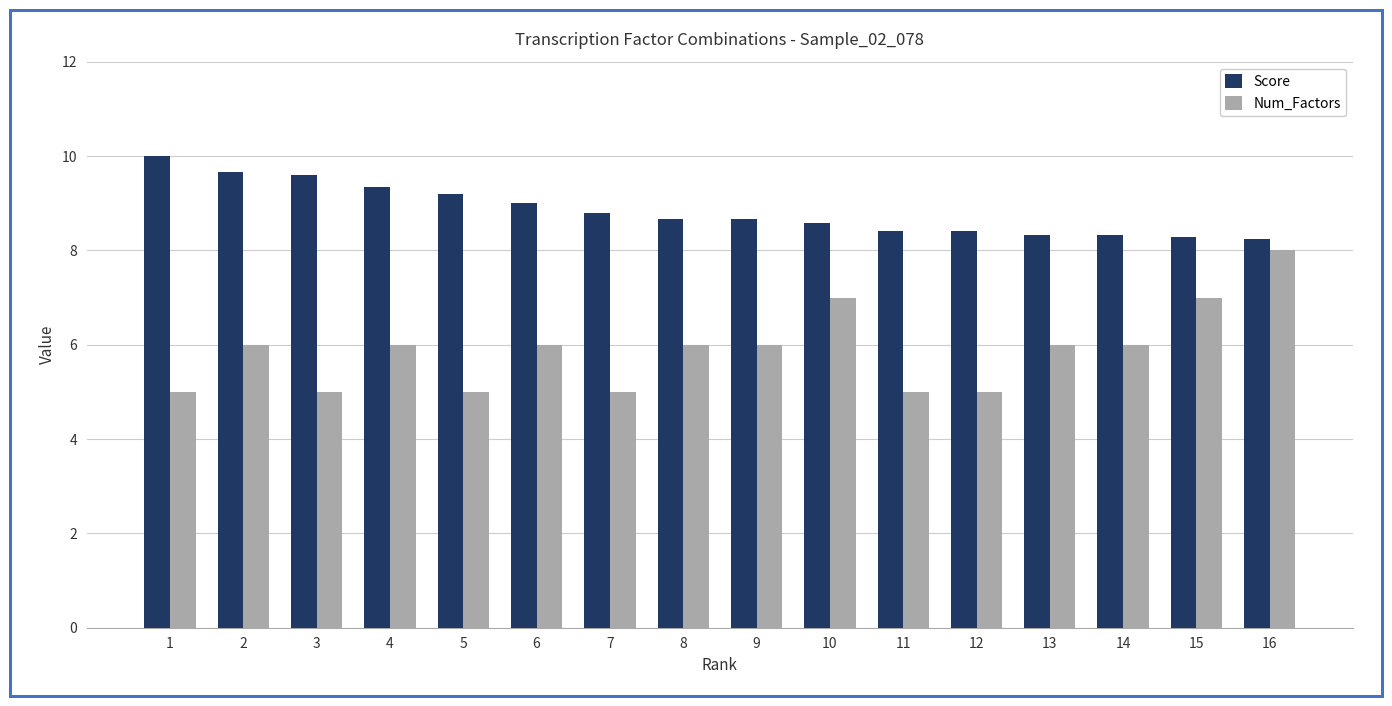

How many data points does each series have?

16